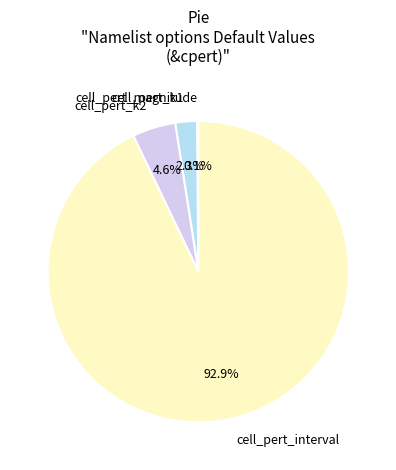

Do cell_pert_interval and cell_pert_k1 together represent more than half of the pie?

Yes